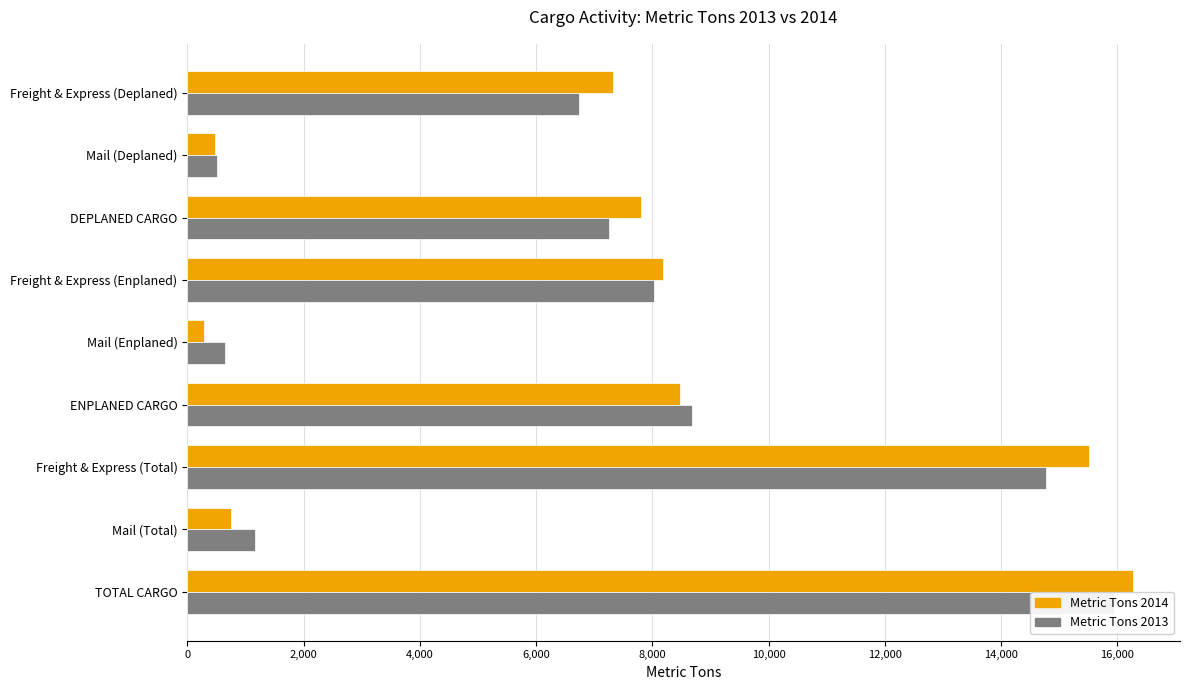

Reading left to right, what are all the values shown in this chart?

Metric Tons 2014: 7328.5	467.3	7795.8	8178.8	287.9	8466.7	15507.2	755.3	16262.5
Metric Tons 2013: 6745.4	515.7	7261.1	8025.2	653.6	8678.8	14770.7	1169.3	15939.9